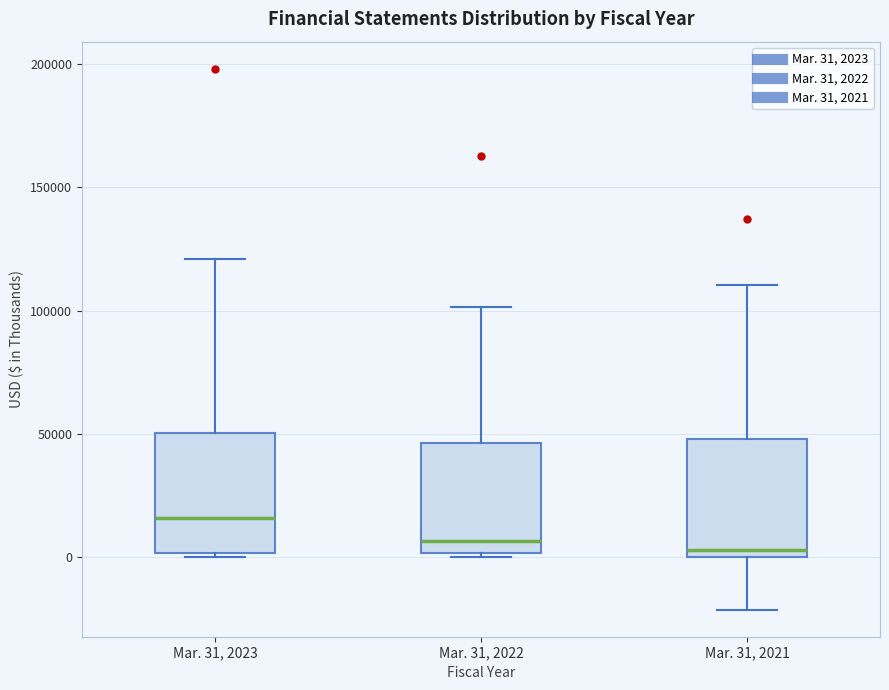

Where is the upper edge of the box for Mar. 31, 2021 on the y-axis? The values are not printed on the chart, so give them approximately, as read against the axis.

50000